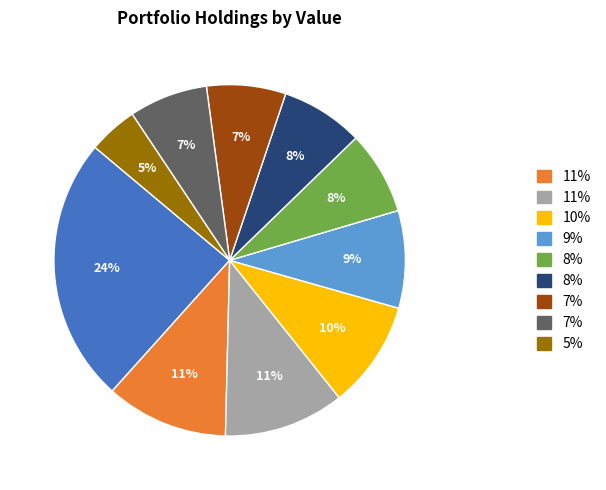

To the nearest percent, what is the average slice percentage?

10%